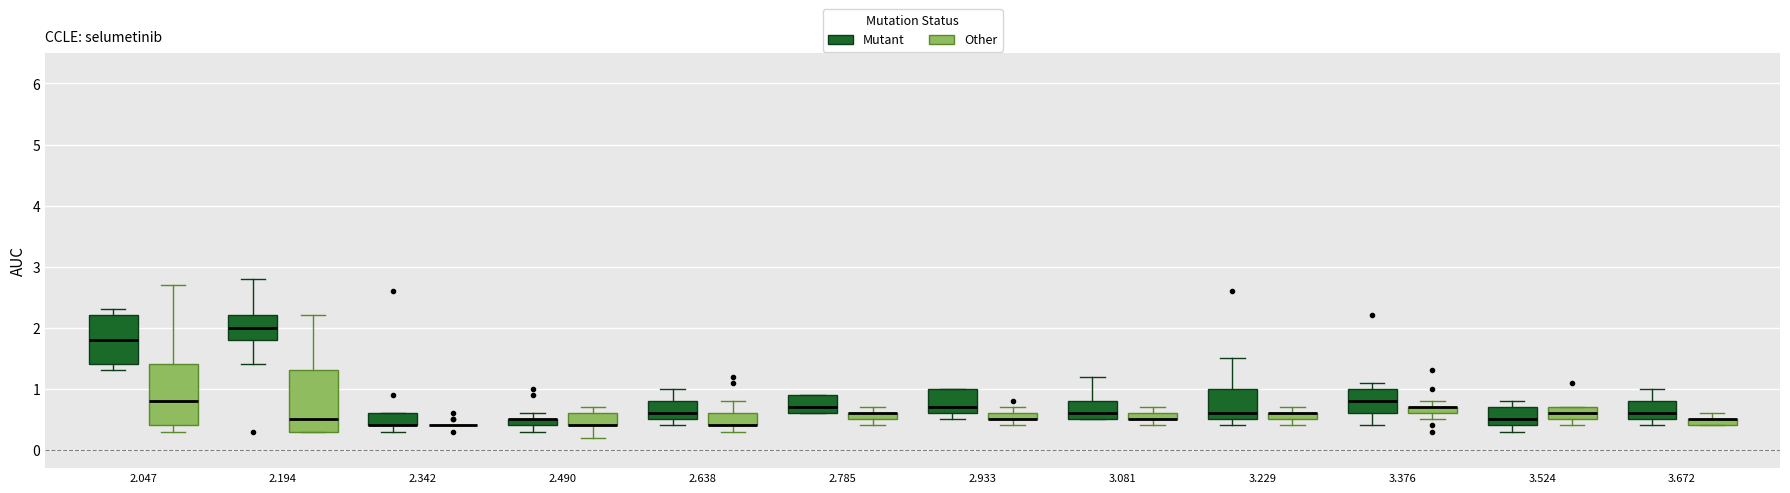

Where is the lower edge of the box for 3.524 (Mutant) on the y-axis? The values are not printed on the chart, so give them approximately, as read against the axis.

0.4